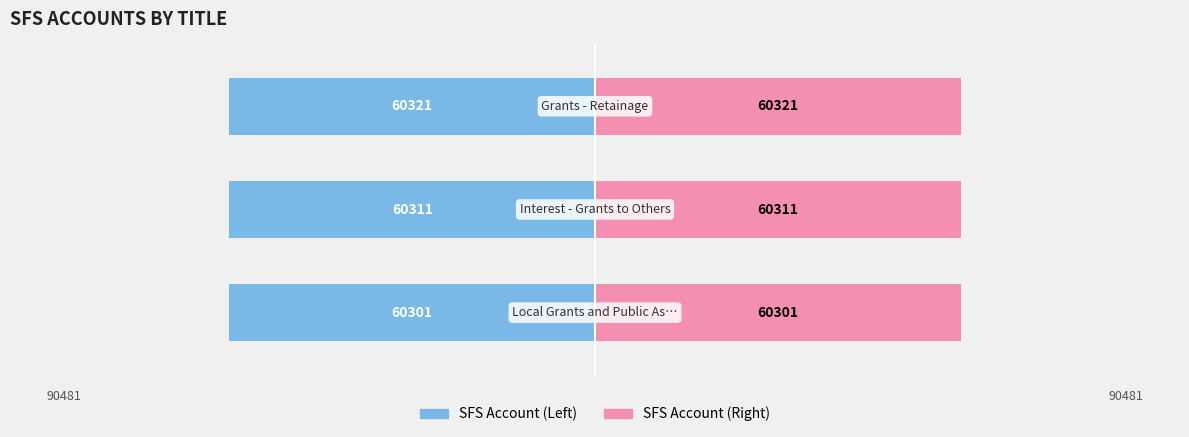

Which series changed the most between 0 and 2?

SFS Account (Left)